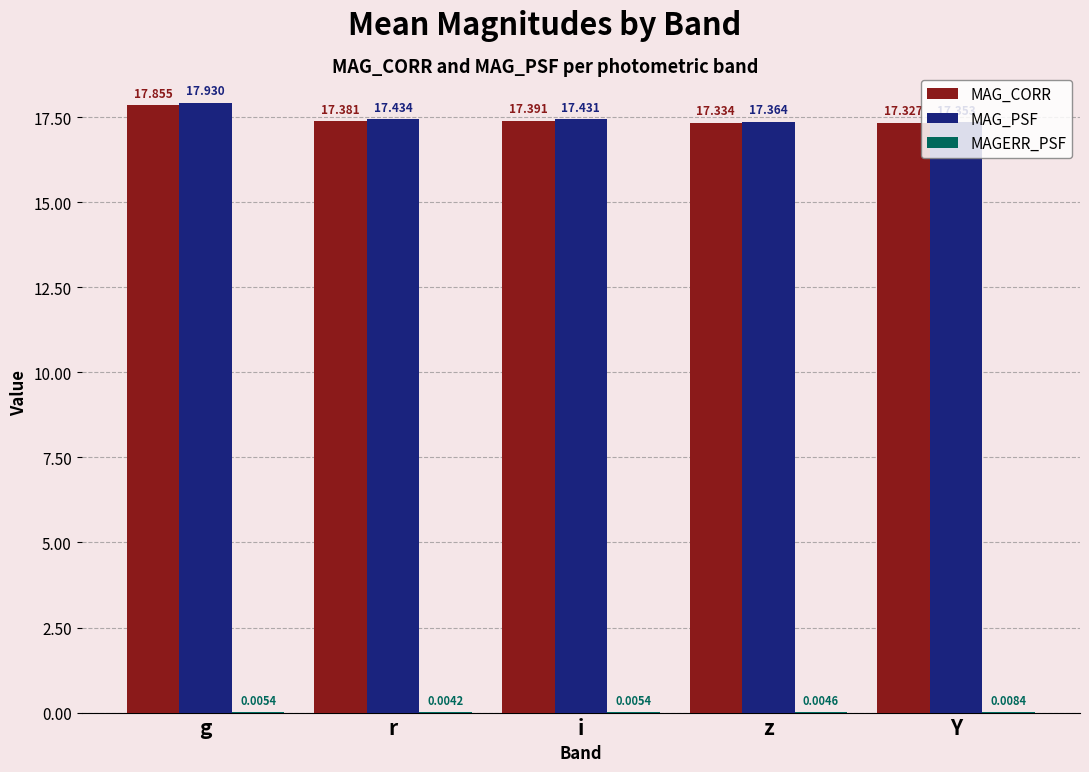

At which category is the sum across all series the highest?

g